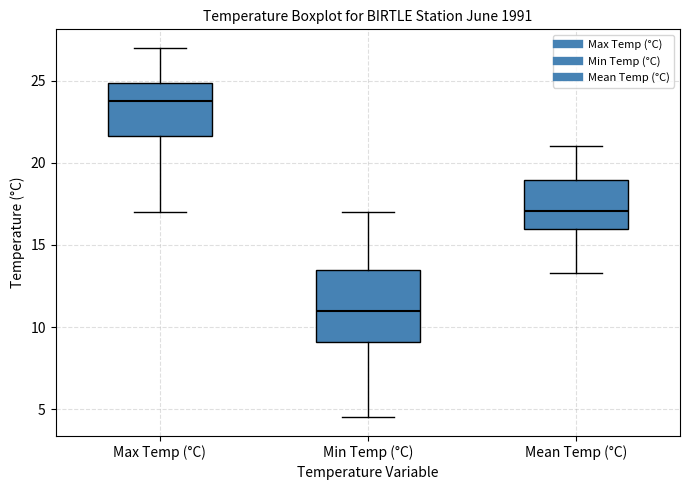

Reading left to right, transcribe this box plot: for each box, give where its median line is, the range the box spans, and where its two whiskers end, as read against the y-axis. The values are not printed on the chart, so give them approximately, as read against the axis.

Max Temp (°C): median 24.0, box 21.5 to 25.0, whiskers 17.0 to 27.0
Min Temp (°C): median 11.0, box 9.0 to 13.5, whiskers 4.5 to 17.0
Mean Temp (°C): median 17.0, box 16.0 to 19.0, whiskers 13.5 to 21.0